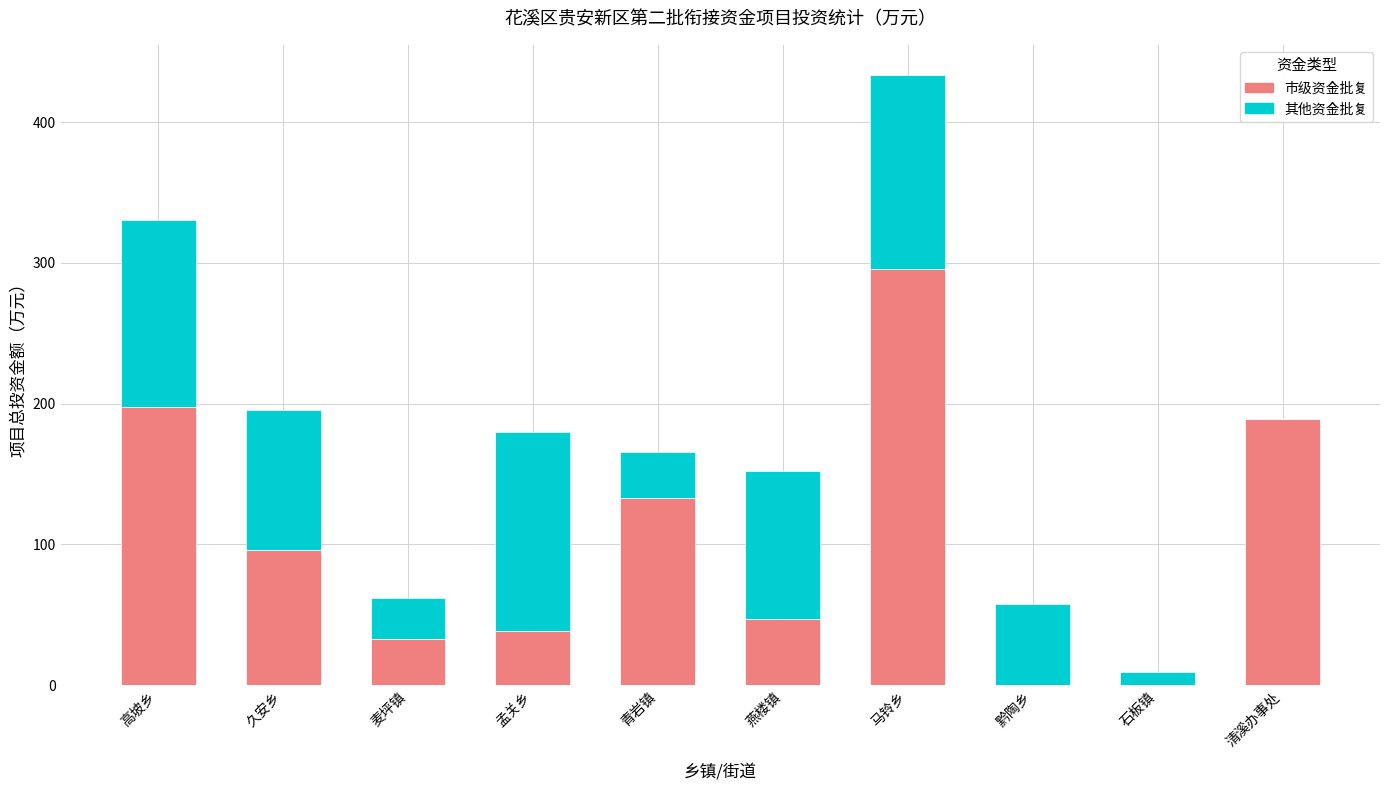

What is the average value of the 市级资金批复 series?

103.0